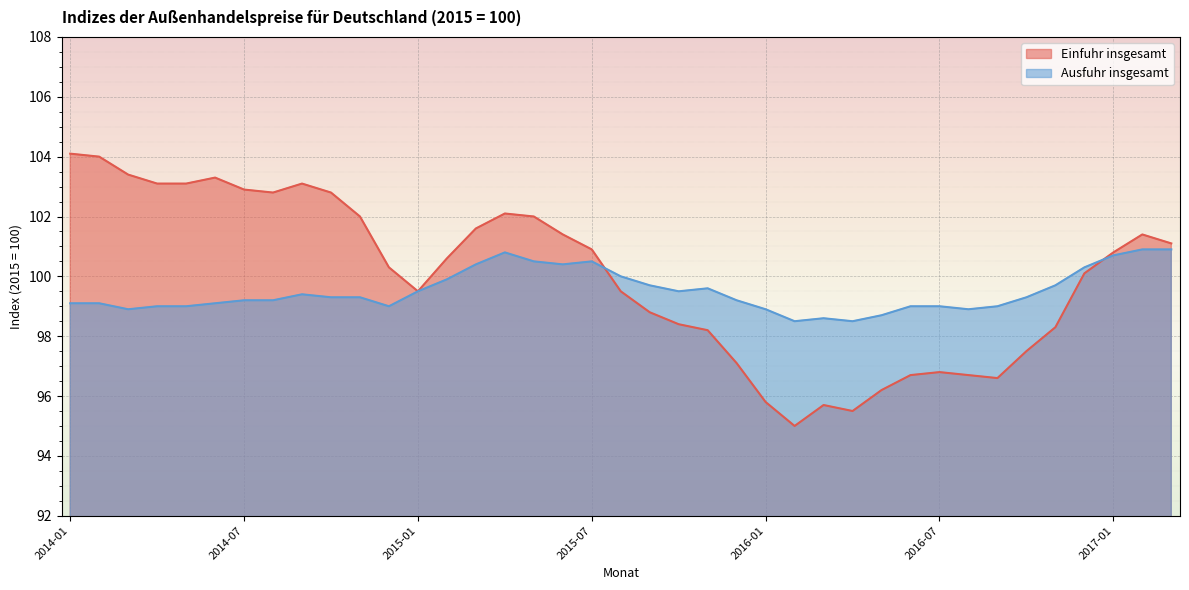

At which label does Einfuhr insgesamt first exceed 100?

2014-01